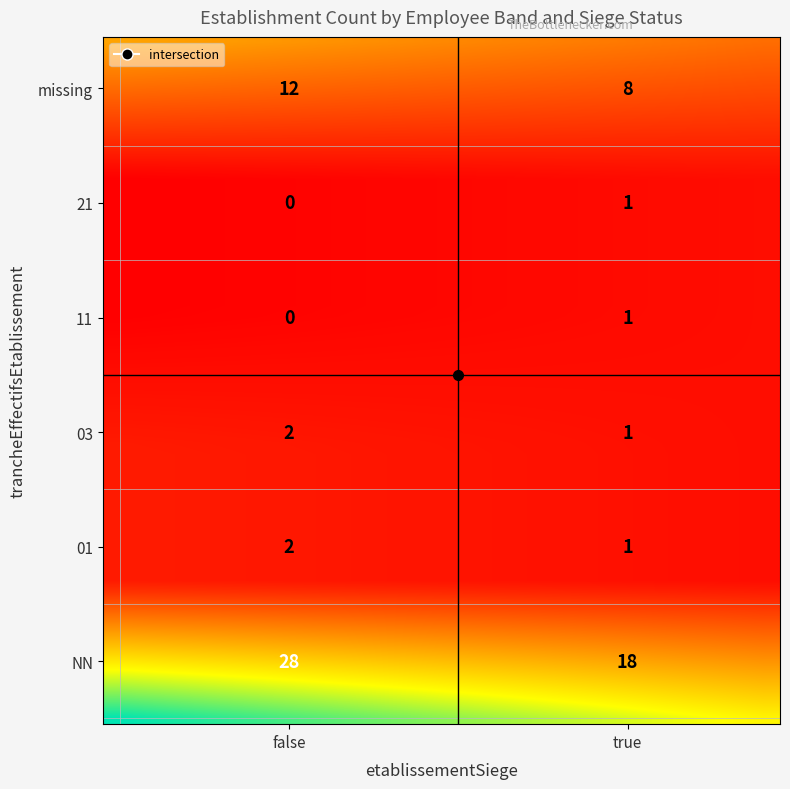

Which has a higher value, true or false?

false